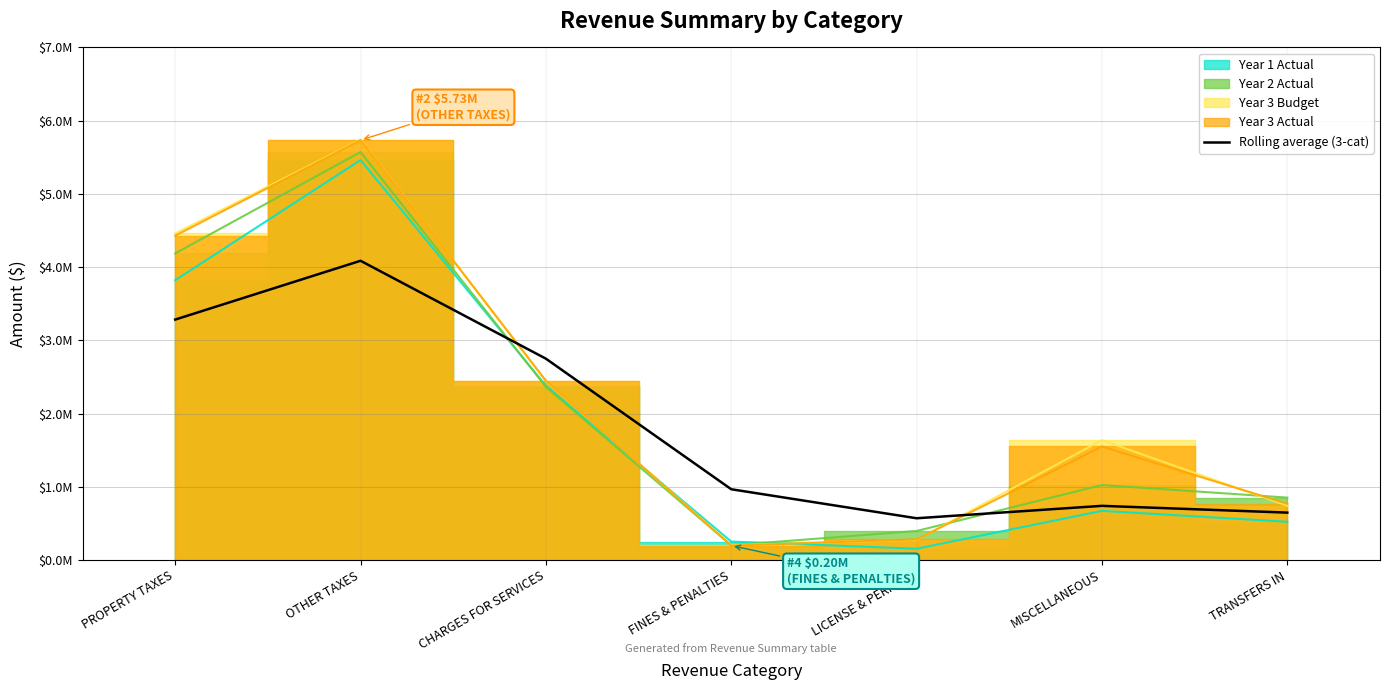

Between LICENSE & PERMITS and PROPERTY TAXES, which is larger?

PROPERTY TAXES